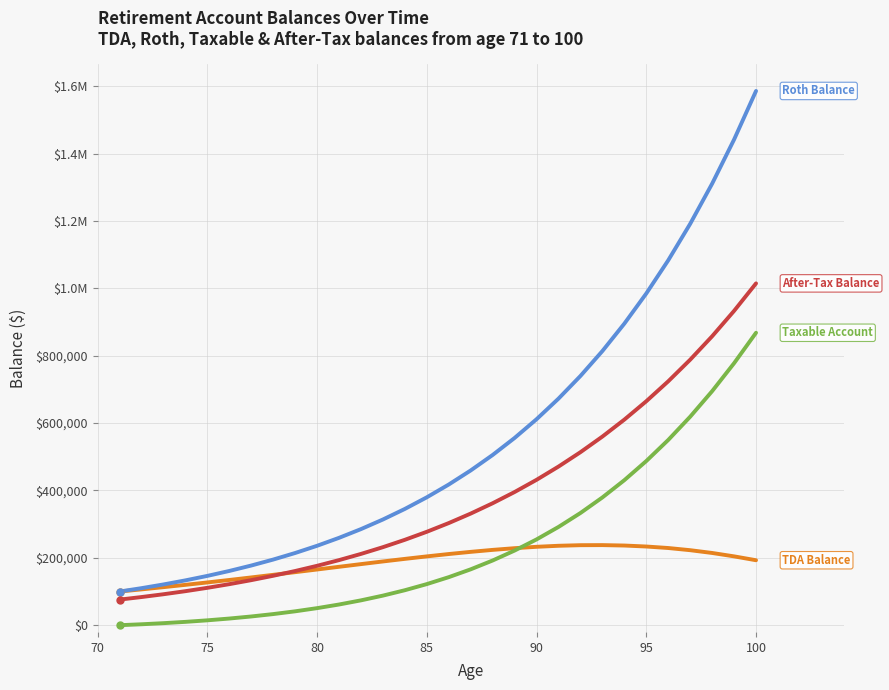

Does the chart have visible grid lines?

Yes